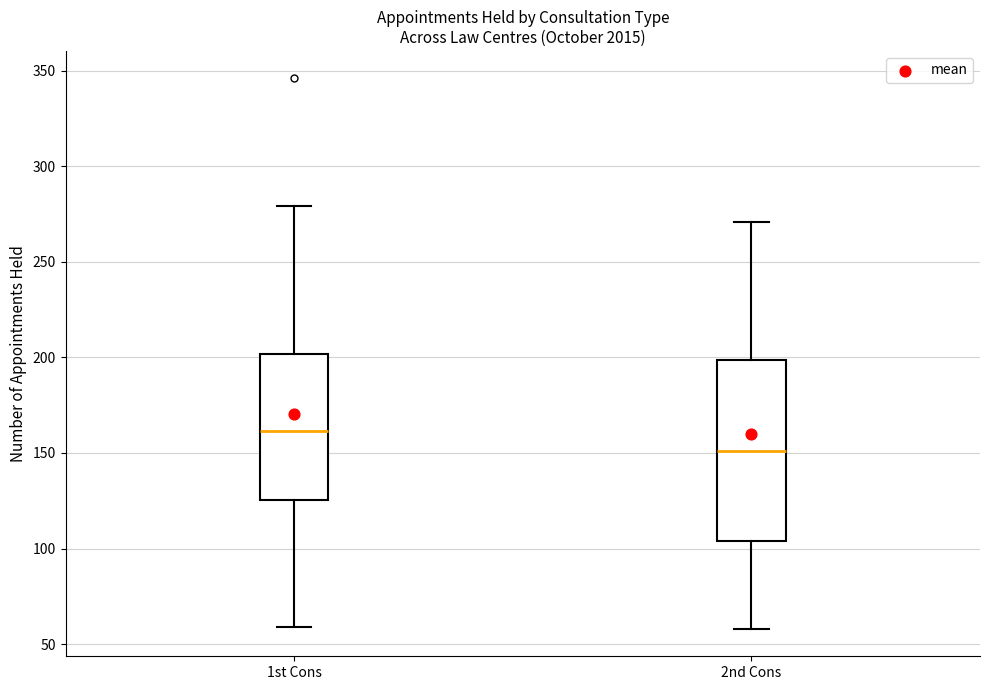

Which box is the tallest, from its lower edge to its upper edge?

2nd Cons